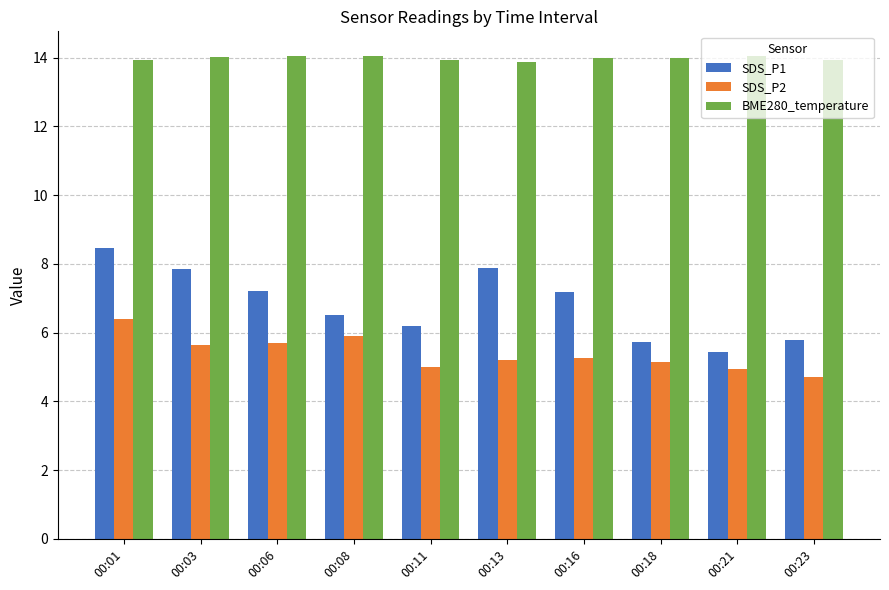

Rank the series by their maximum value, from lowest to highest.

SDS_P2, SDS_P1, BME280_temperature